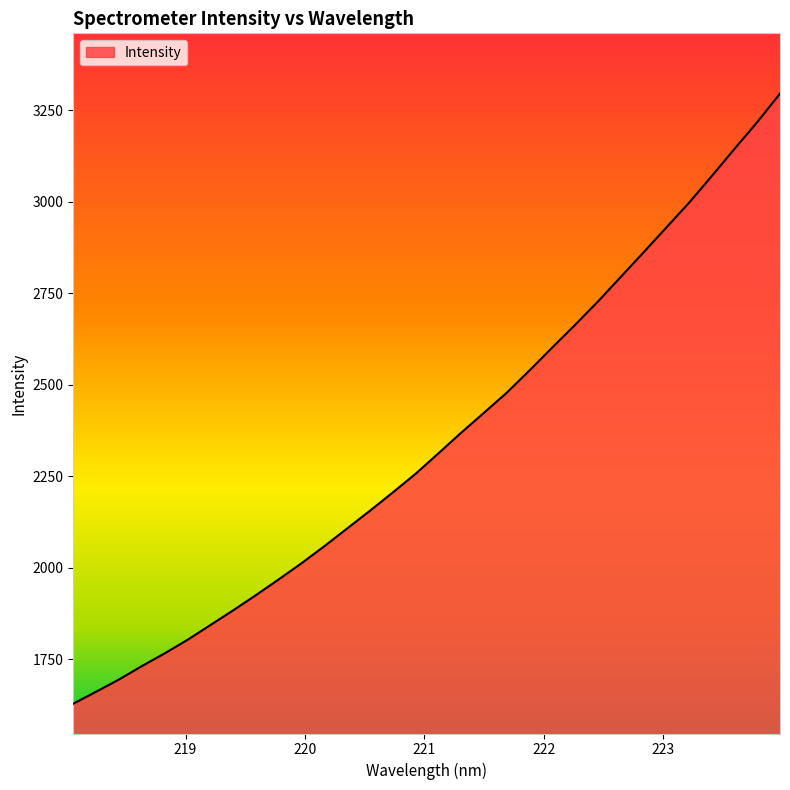

What is the smallest value displayed?

1628.7